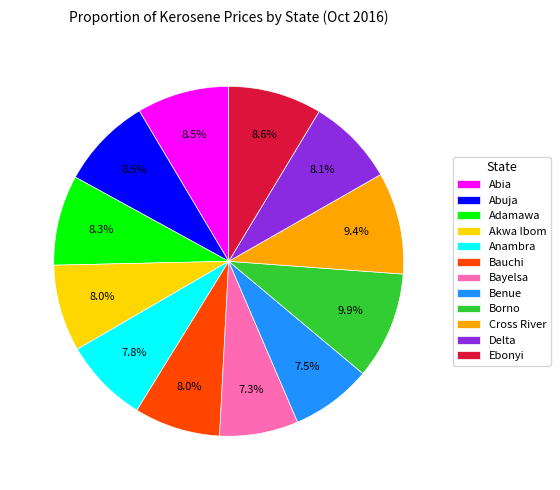

Which category has the biggest portion of the pie?

Borno